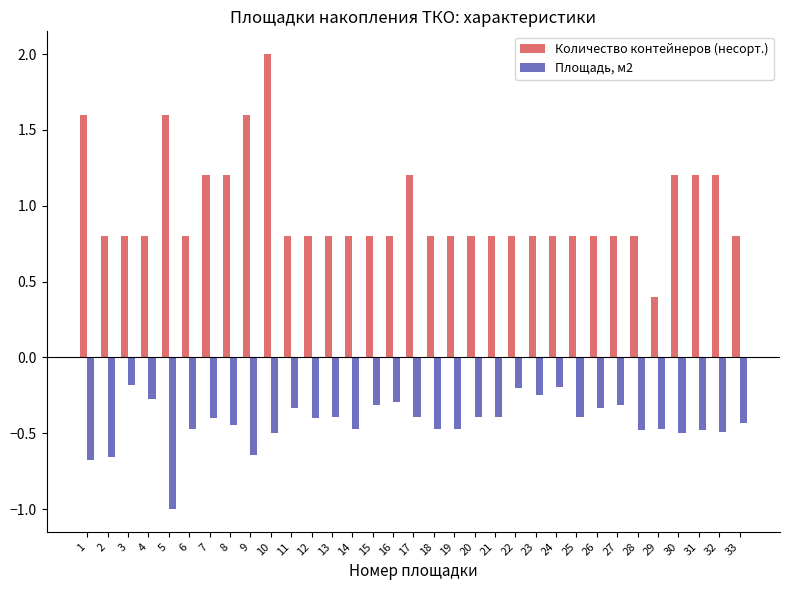

How many bars are there in each group?

2